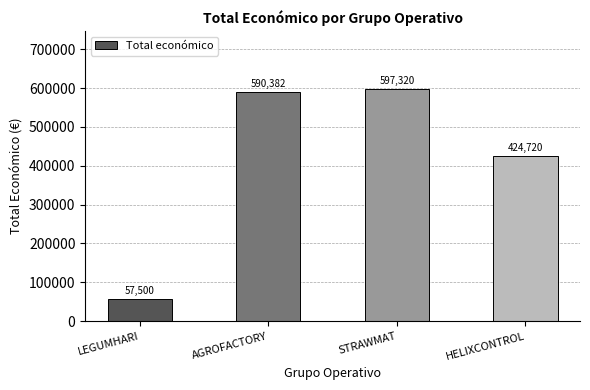

What is the value of the 4th bar from the left?

424720